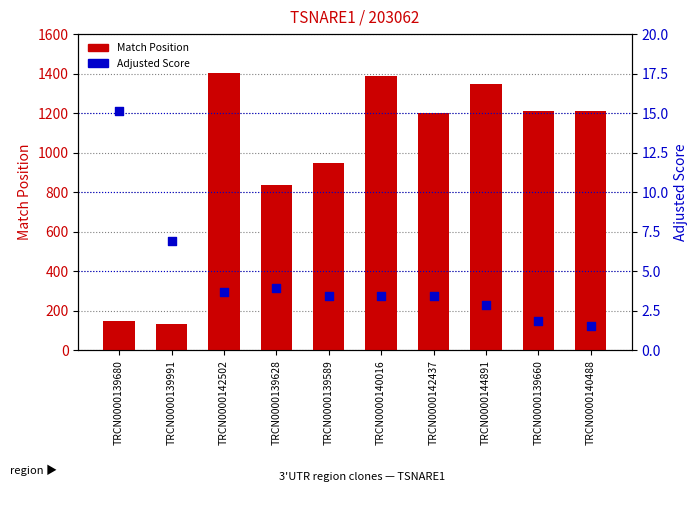

Which series contains the lowest Y value?

Adjusted Score